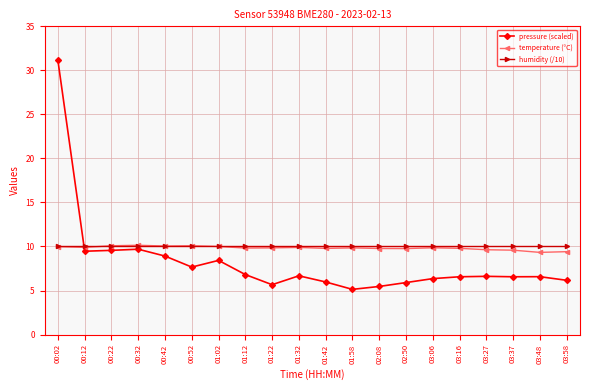

What is the sum of all humidity (/10) values?

200.0